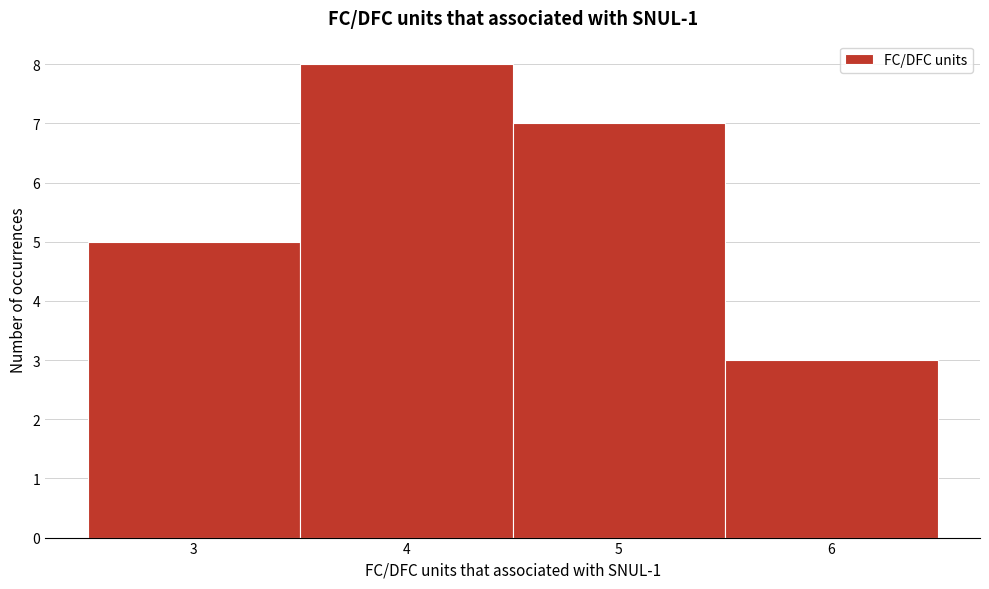

Which range on the x-axis has the tallest bar?

3.5 to 4.5